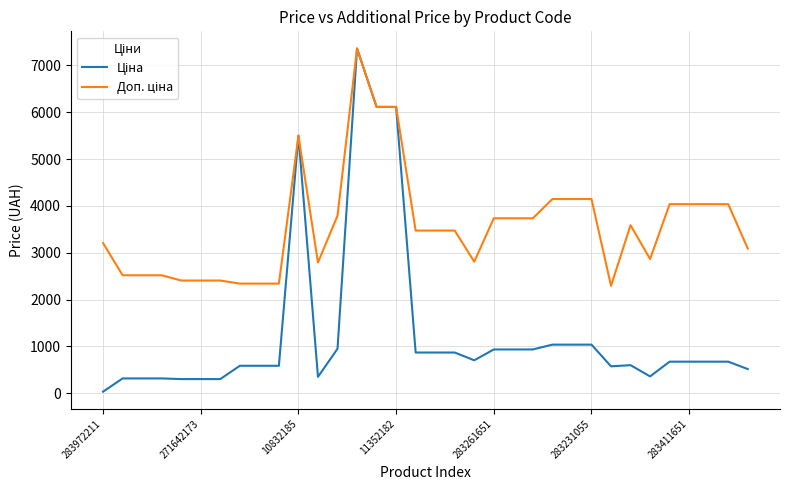

What is the maximum value shown in the chart?

7360.2